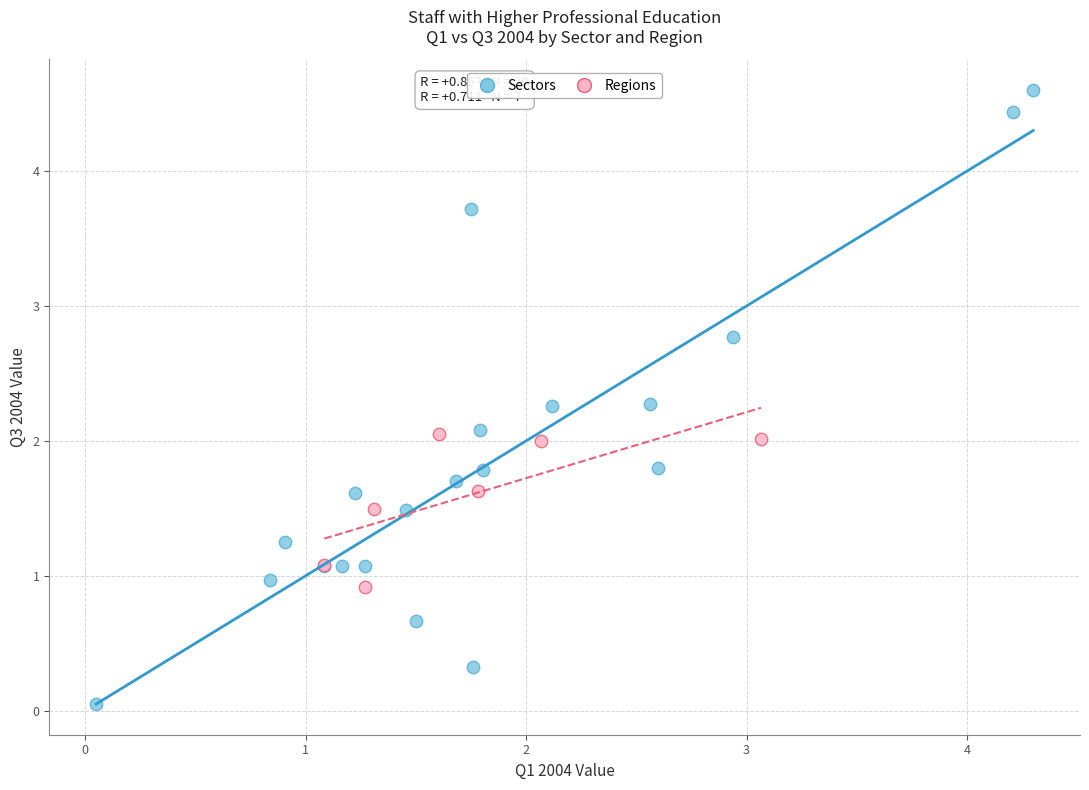

Which series reaches the maximum Y coordinate?

Sectors